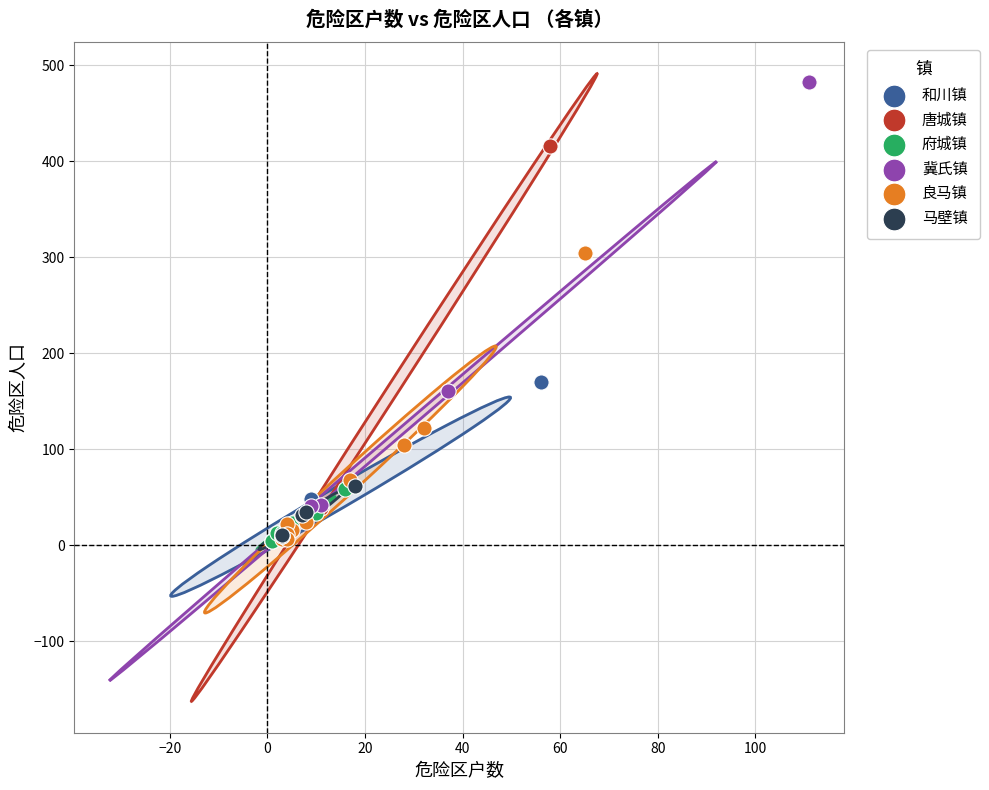

Which series reaches the maximum Y coordinate?

冀氏镇